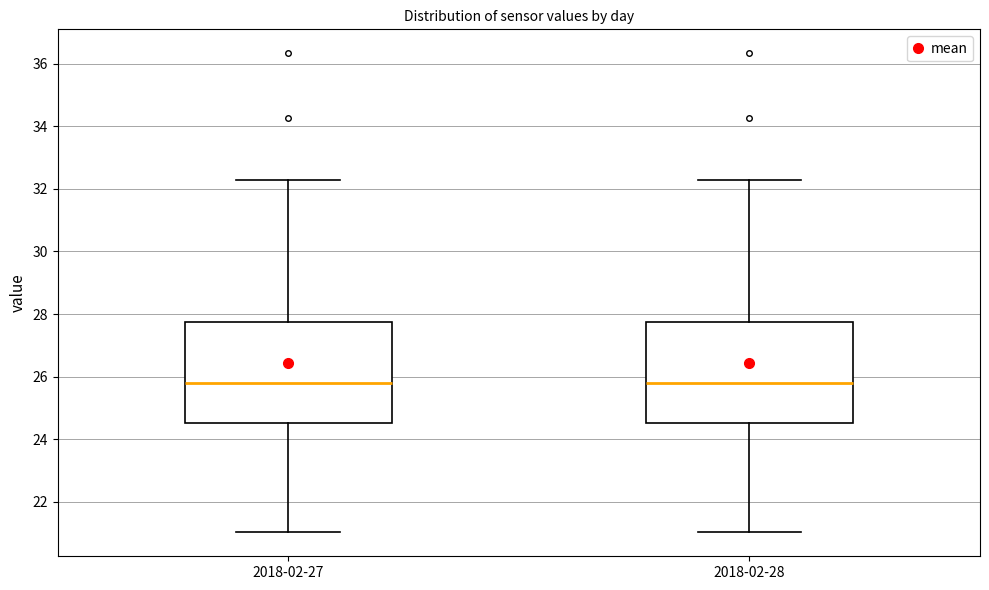

Where is the upper edge of the box for 2018-02-28 on the y-axis? The values are not printed on the chart, so give them approximately, as read against the axis.

27.8